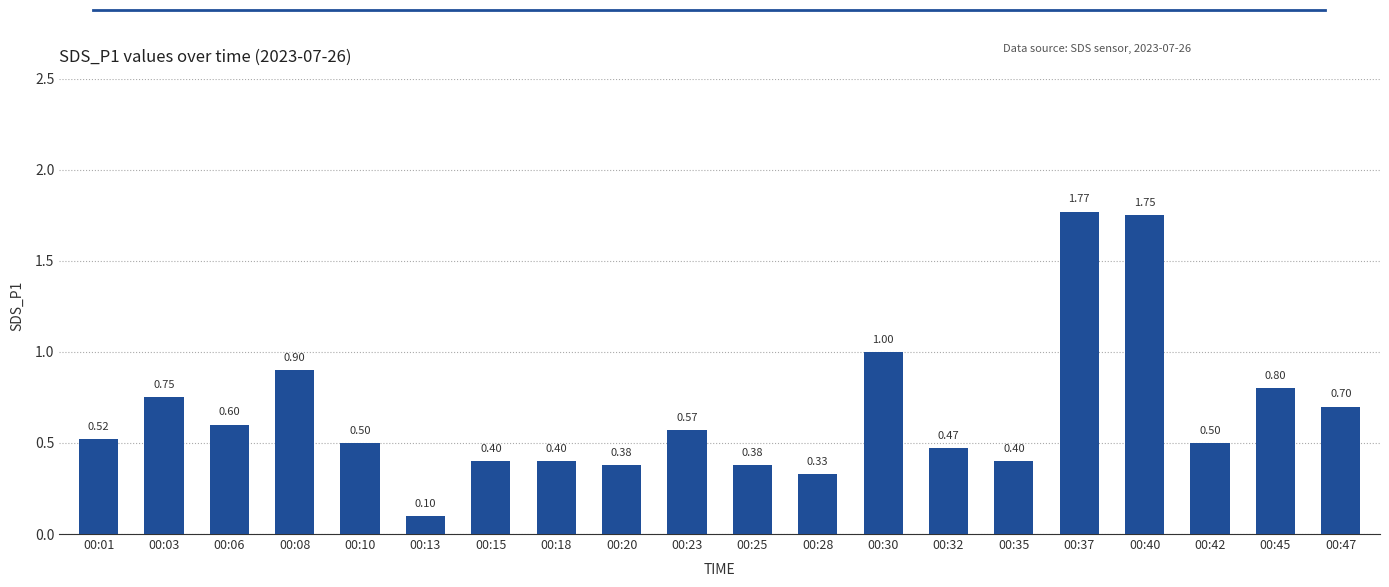

What is the average value?

0.7